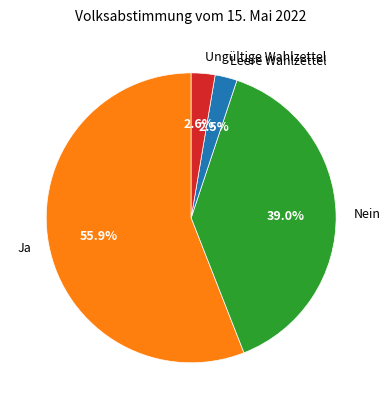

Which slice is the largest?

Ja